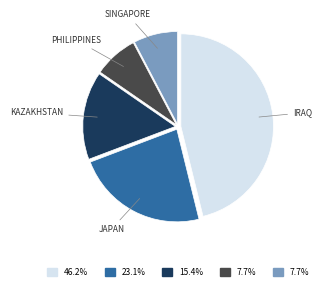

Count the number of slices in the pie.

5